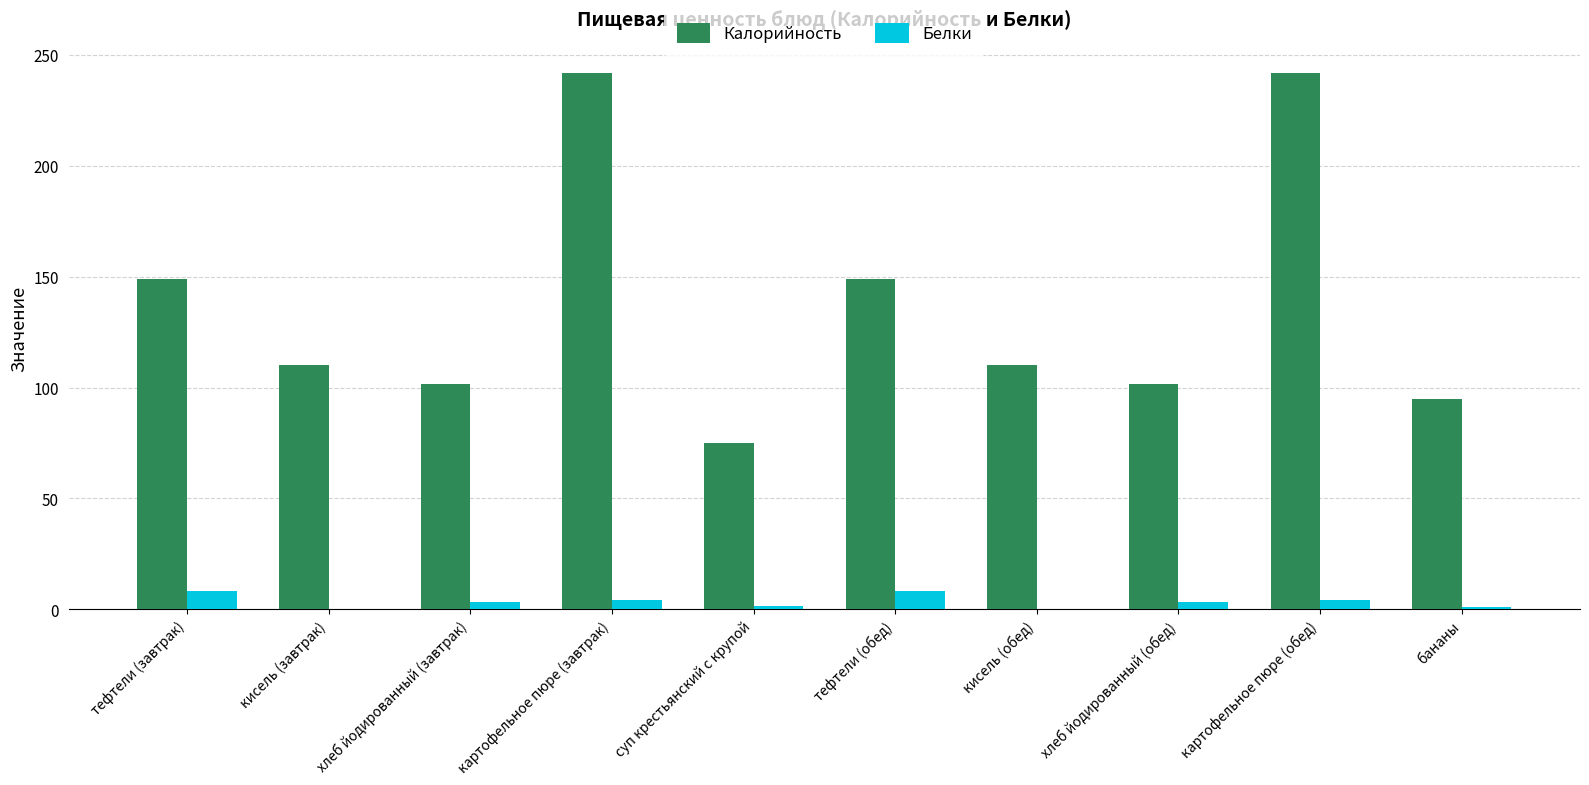

True or false: Калорийность has a value of 235.5 at тефтели (завтрак).

False